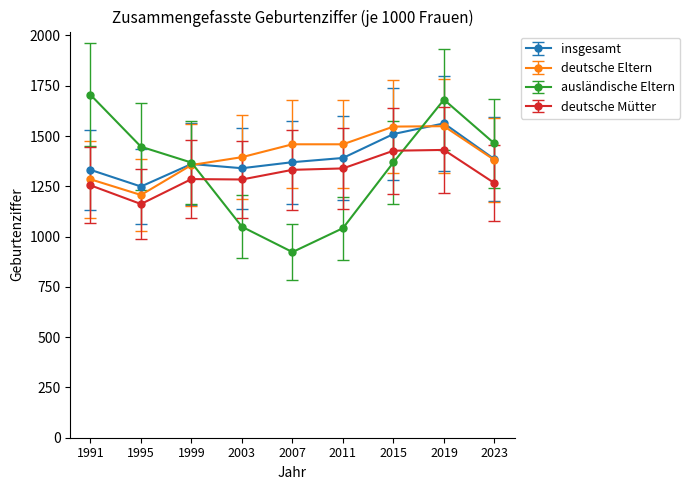

Is the value of deutsche Eltern at 1999 greater than the value of ausländische Eltern at 2019?

No